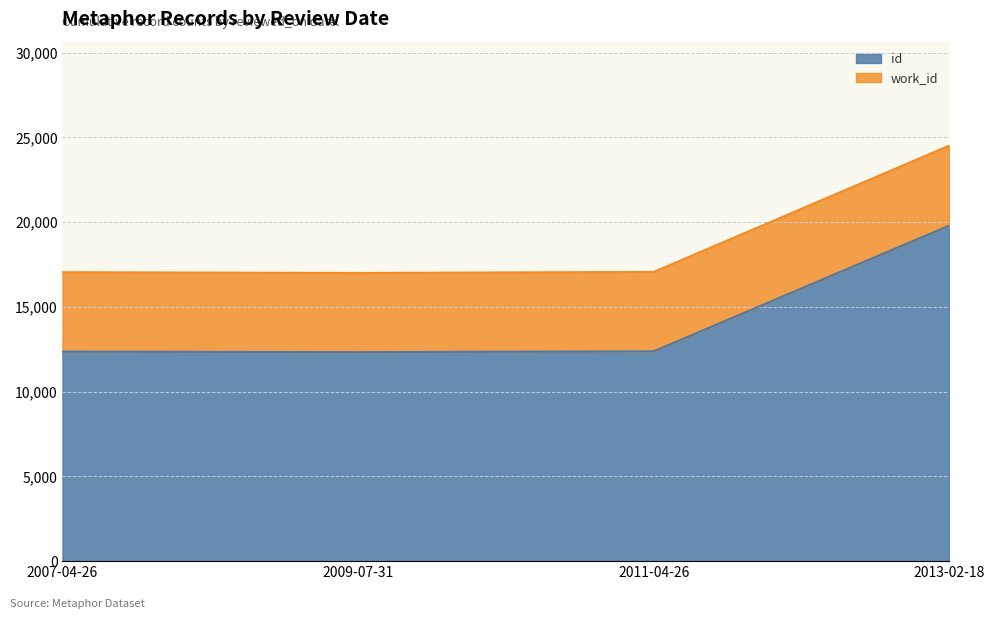

Count the number of values greater than 12380.

1